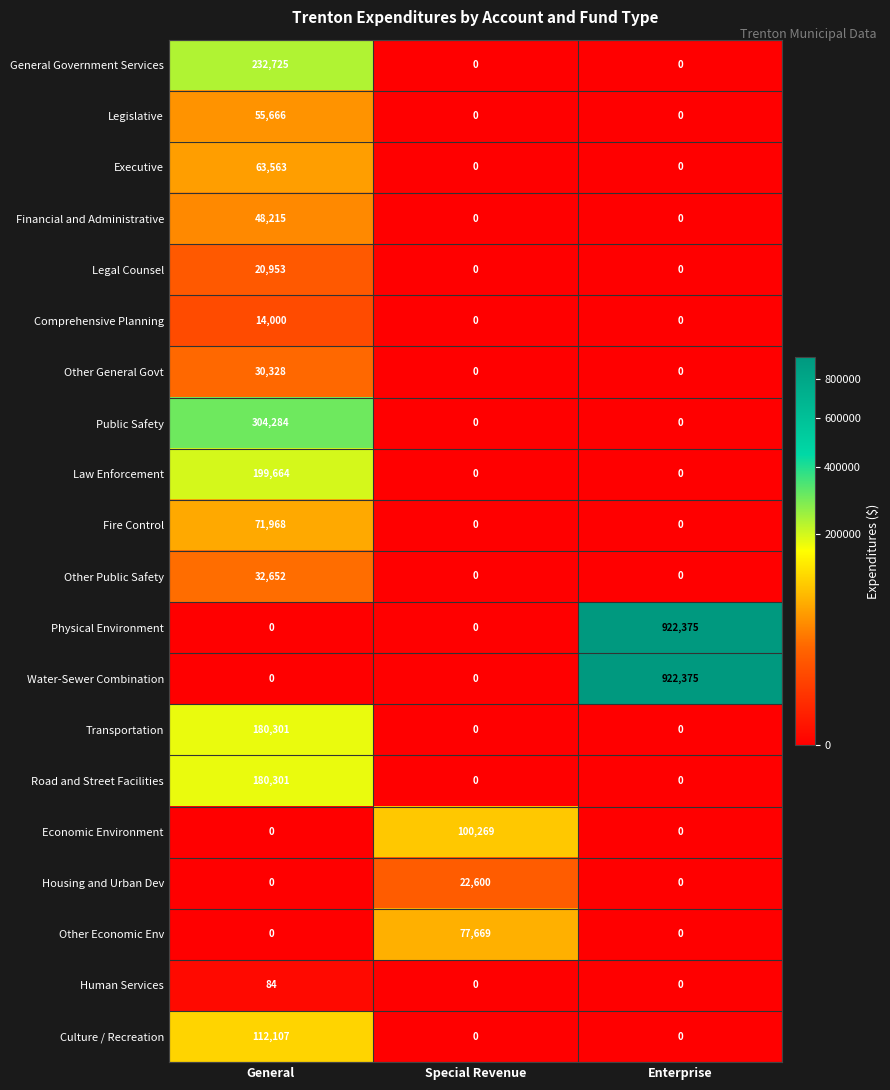

Count the number of data series in this chart.

20